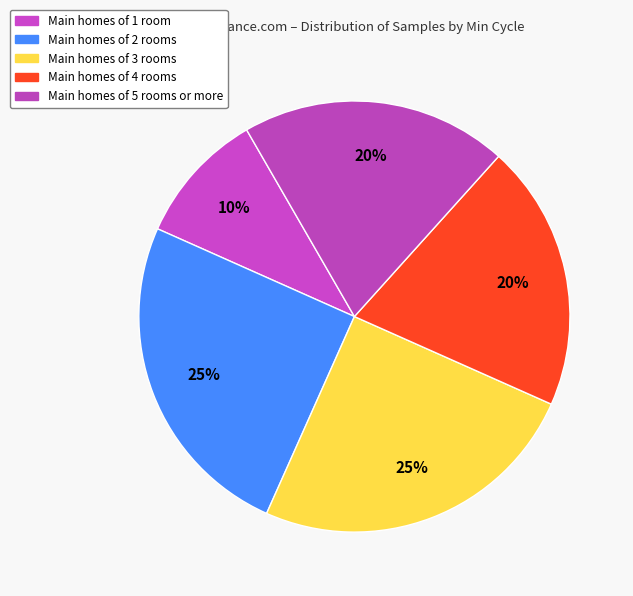

How many slices are in this pie chart?

5